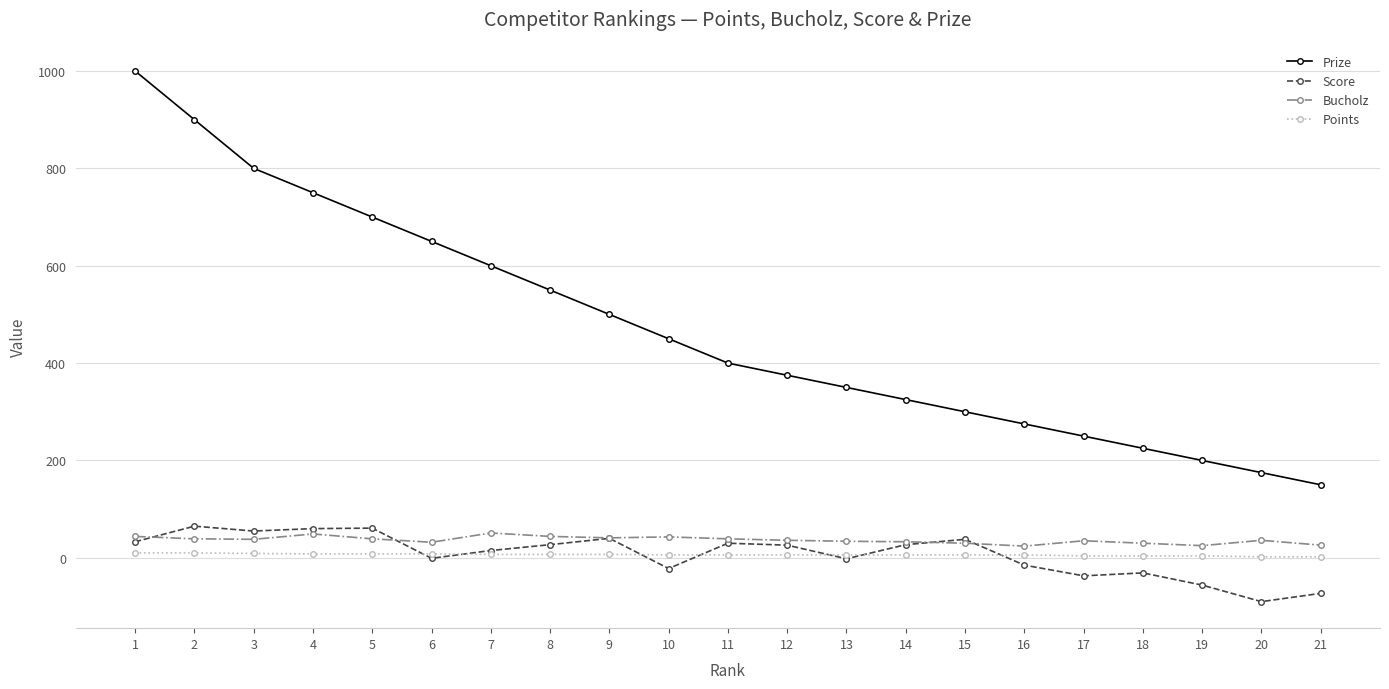

What is the smallest value displayed?

-90